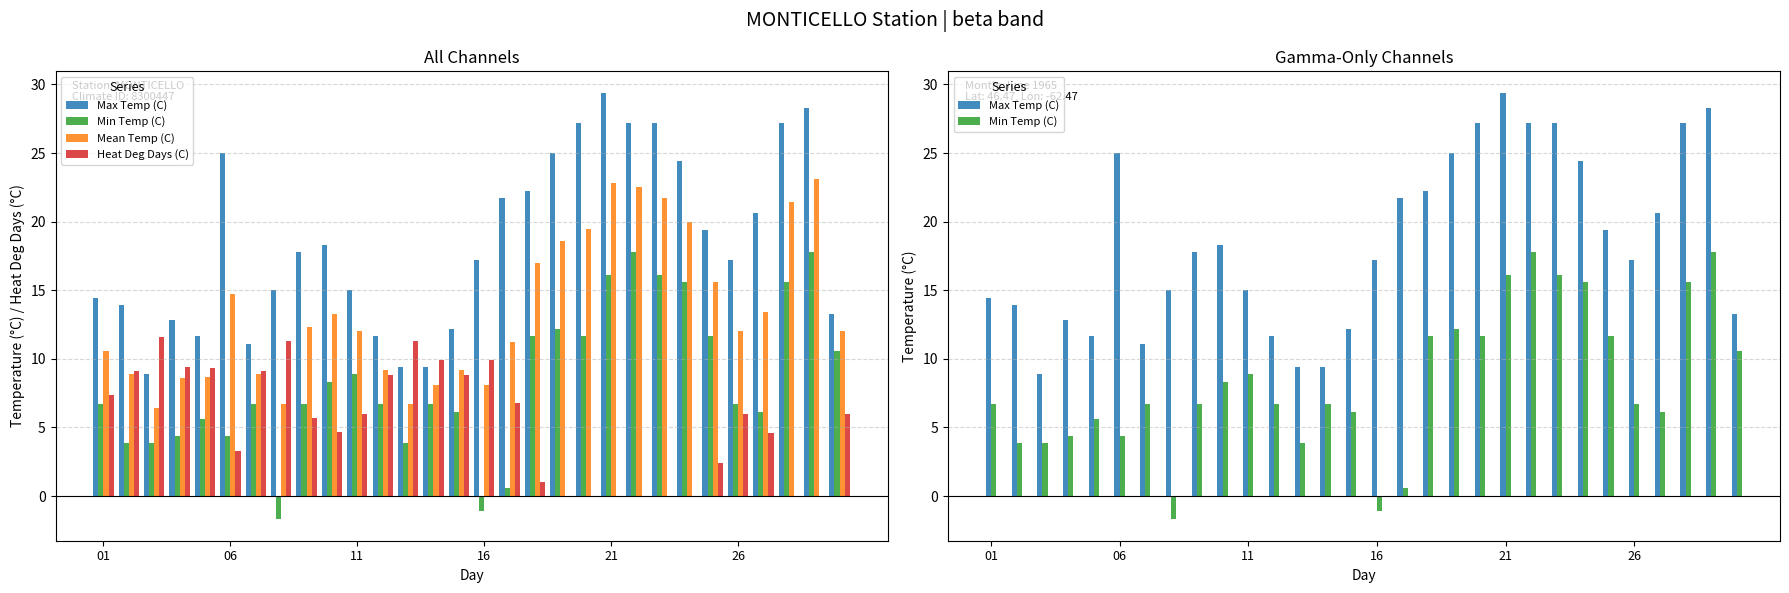

What is the highest value of the Min Temp (C) series?

17.8